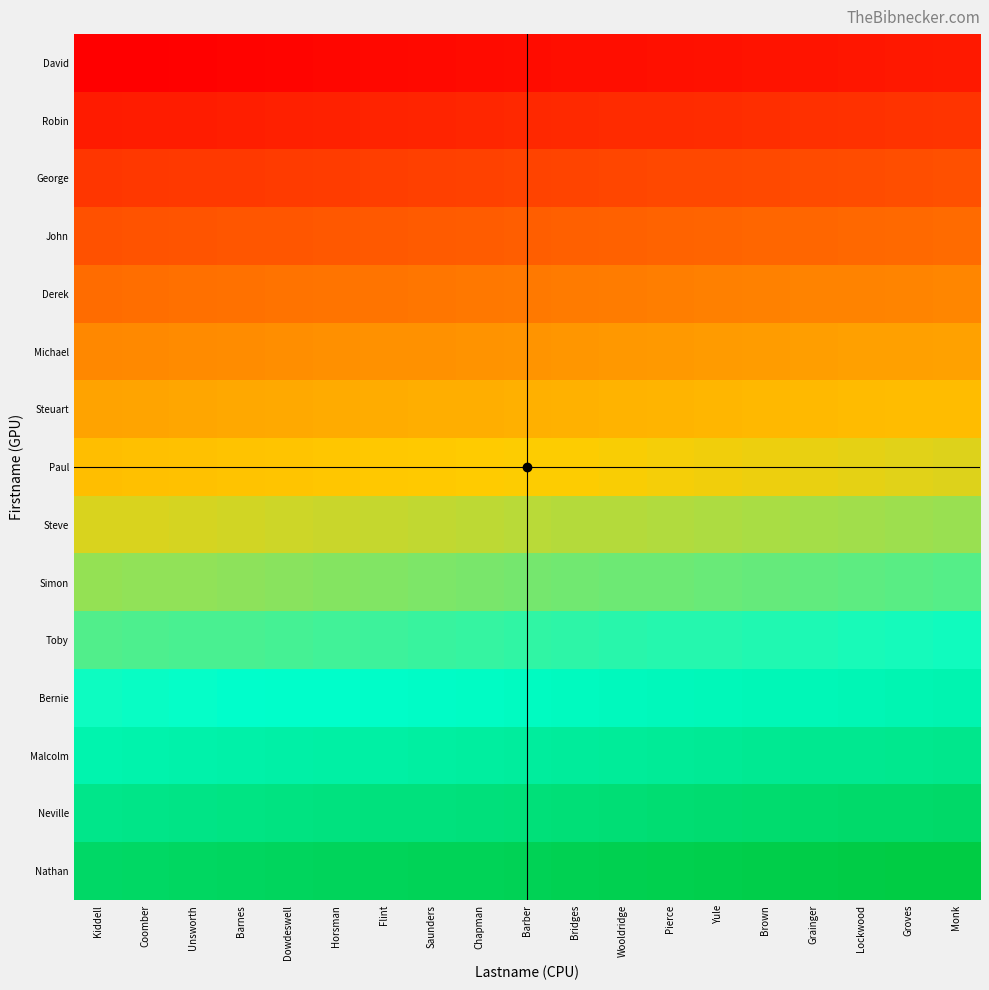

Which label corresponds to the largest value in the chart?

Monk